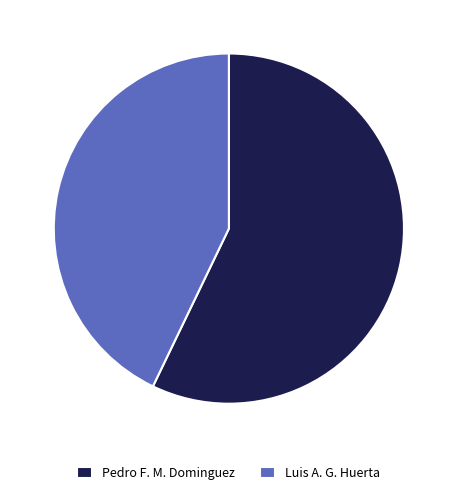

Is it true that Pedro F. M. Dominguez is 57% of the pie?

True